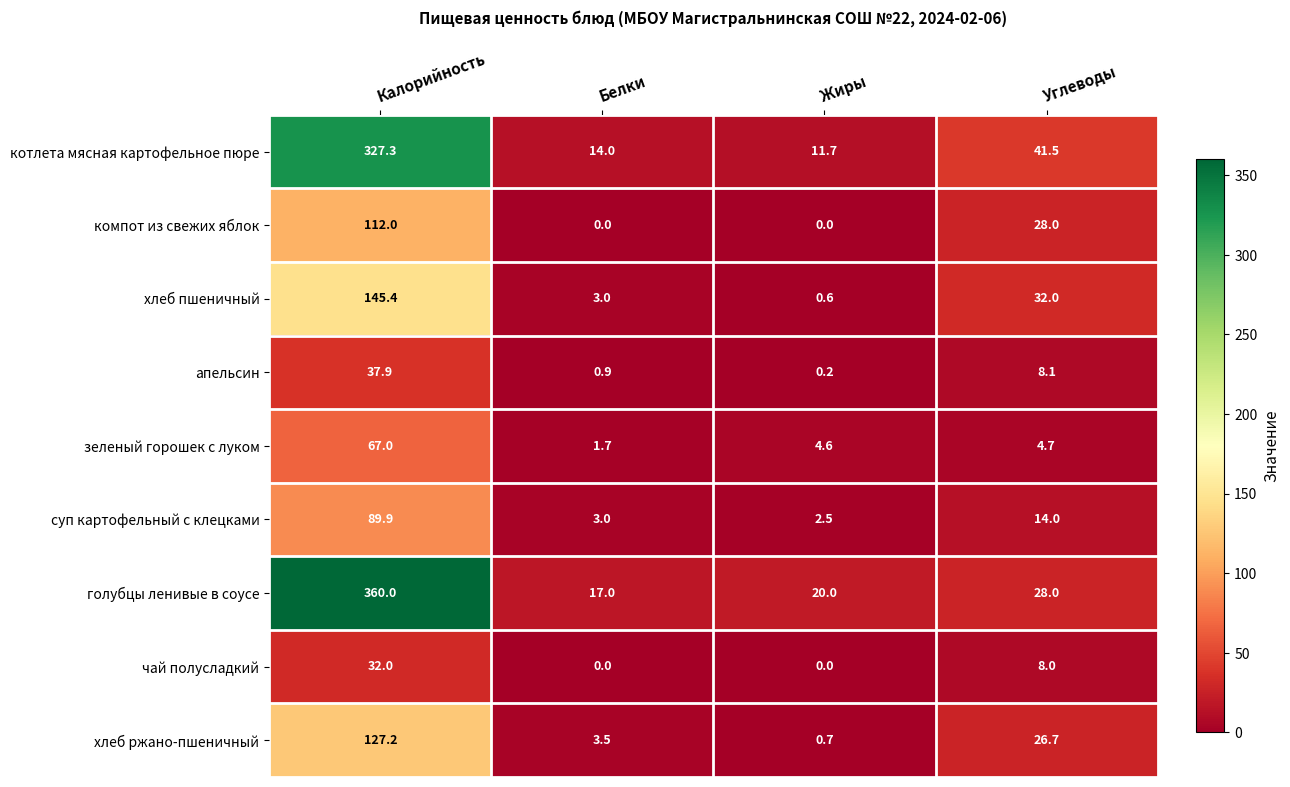

What is the difference between the maximum and minimum values in the чай полусладкий series?

32.0